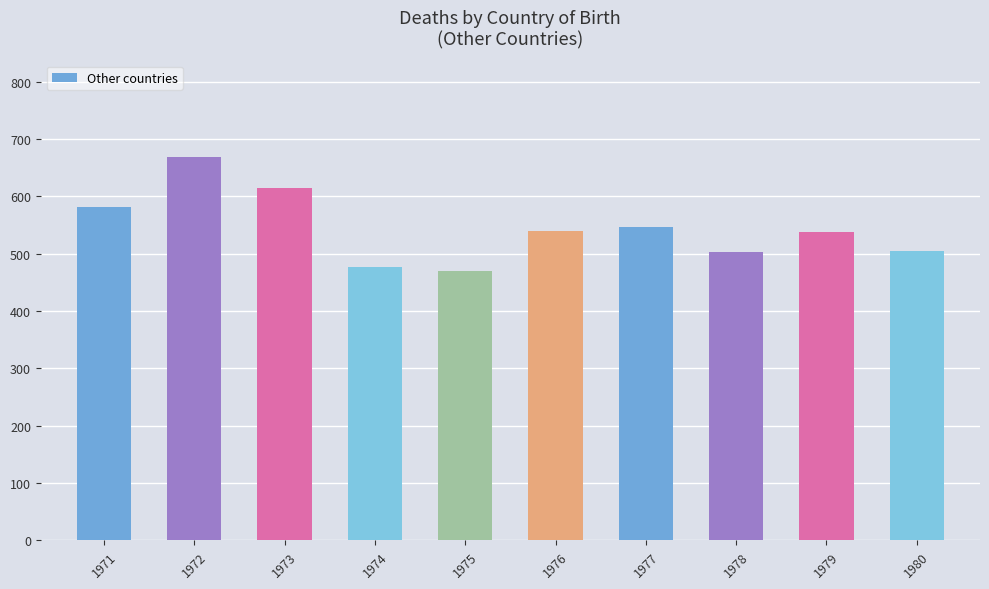

What is the average value?

544